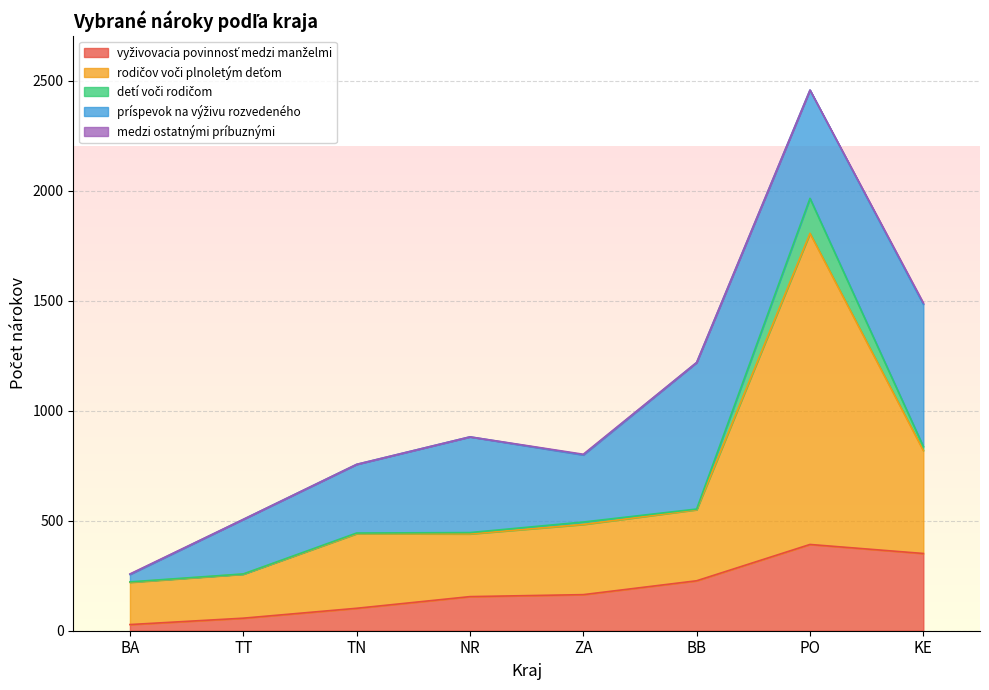

What position from the right is NR?

5